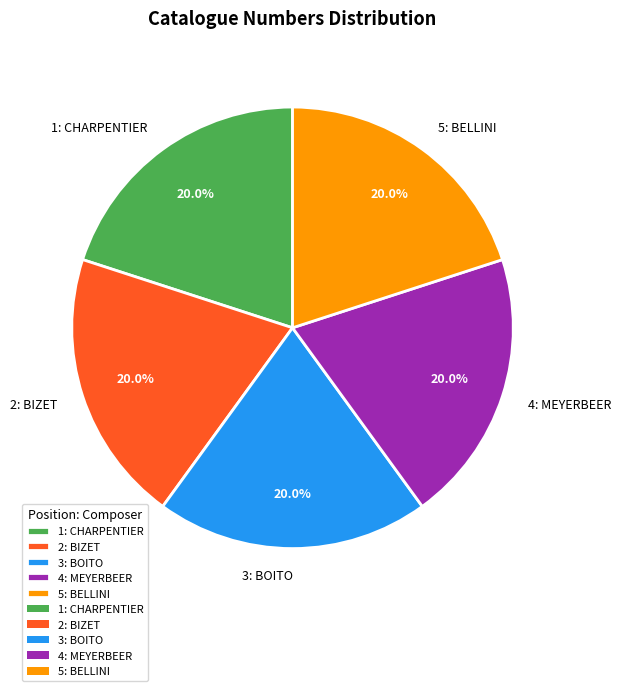

What is the ratio of the value at 5: BELLINI to the value at 3: BOITO?

1.0